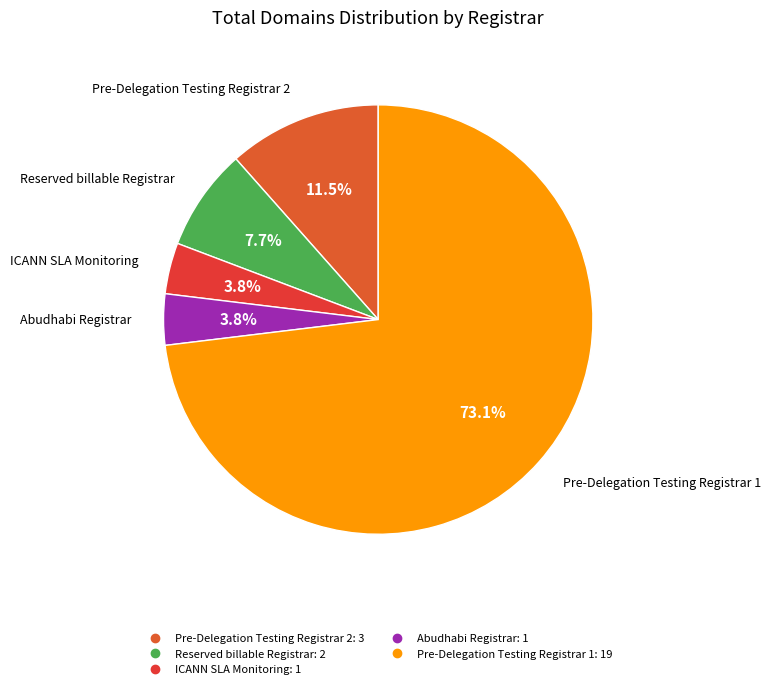

Is there a majority slice in this chart?

Yes